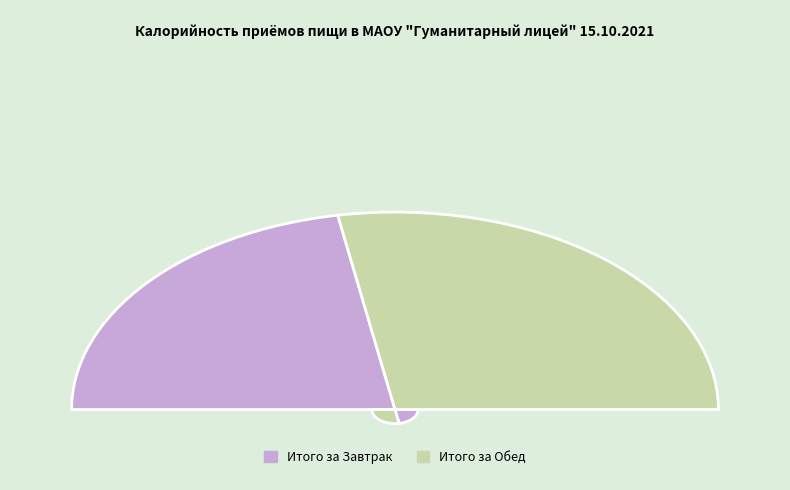

To the nearest percent, what is the average slice percentage?

50%